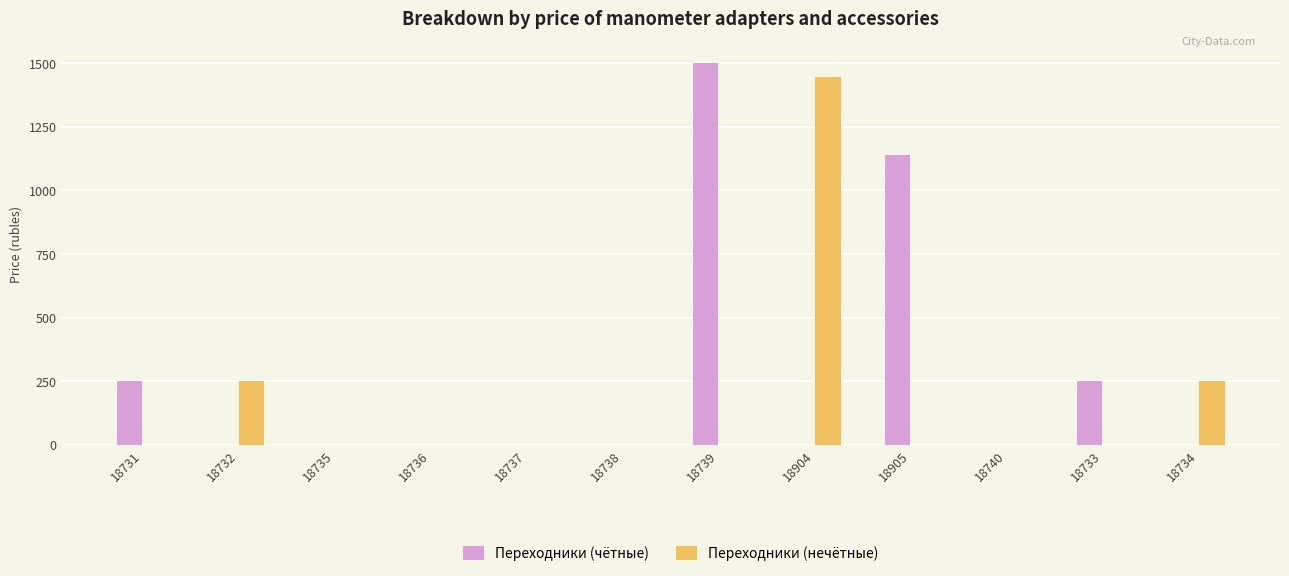

Count the number of data series in this chart.

2